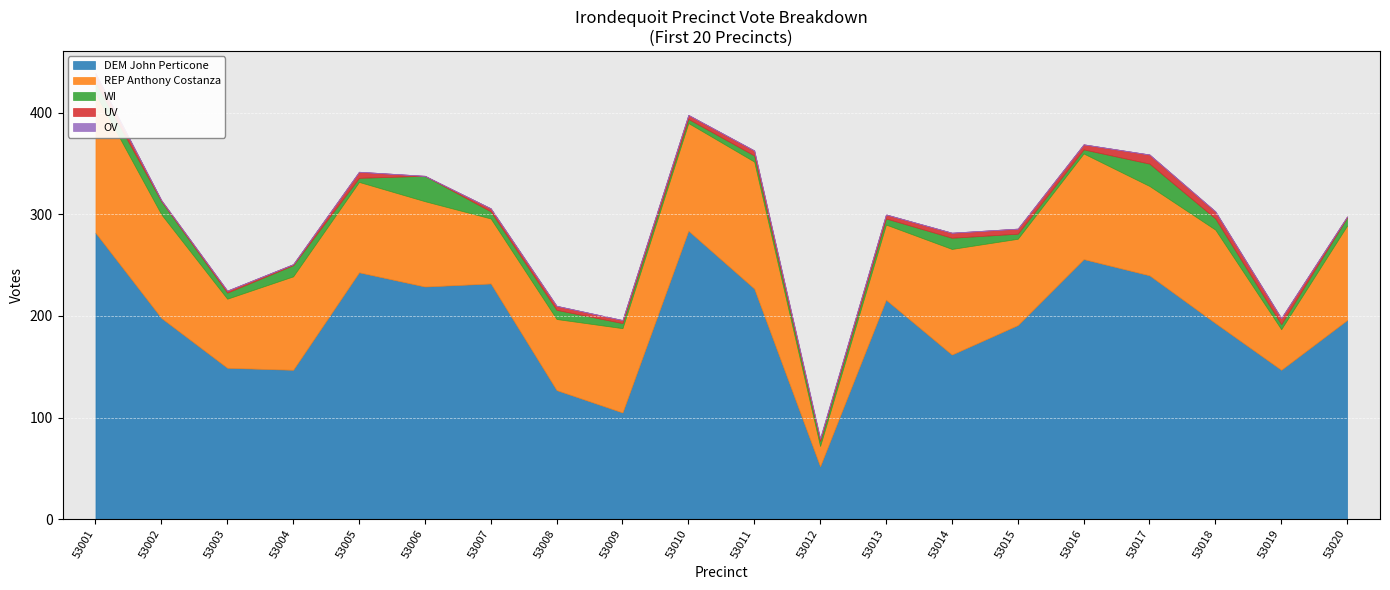

What is the minimum value for WI?

4